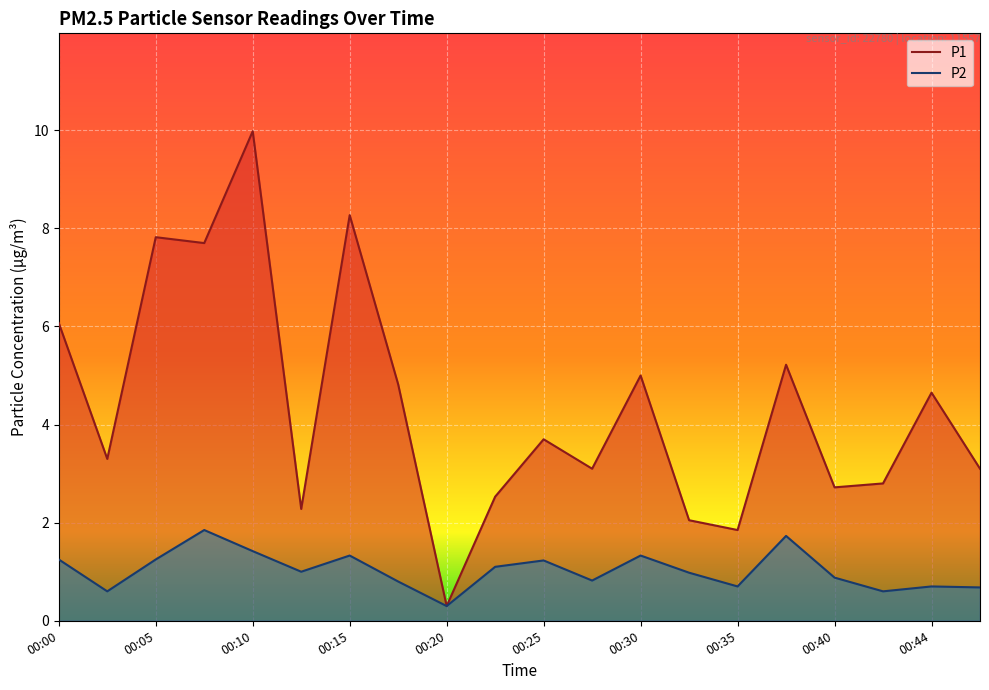

What is the difference between the maximum and minimum values in the P2 series?

1.6